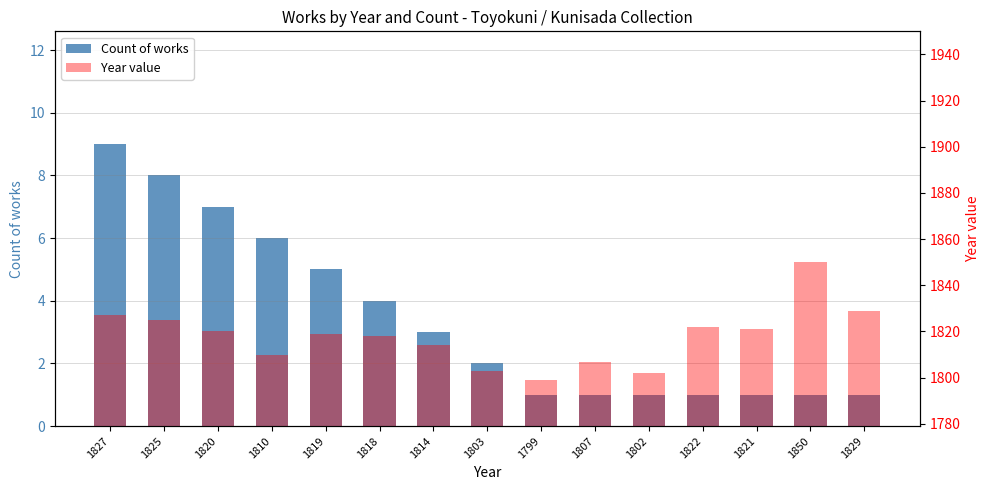

What value does the Count of works series have at 1799?

1